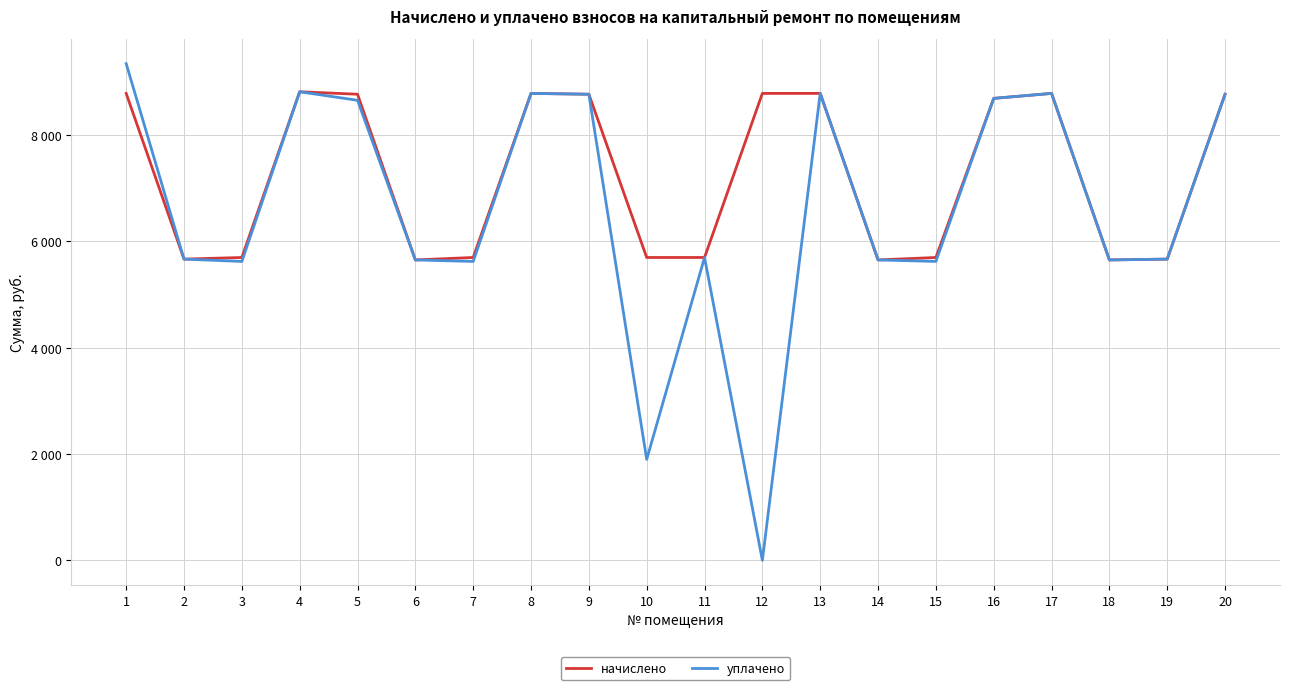

Which series changed the most between 5 and 8?

уплачено